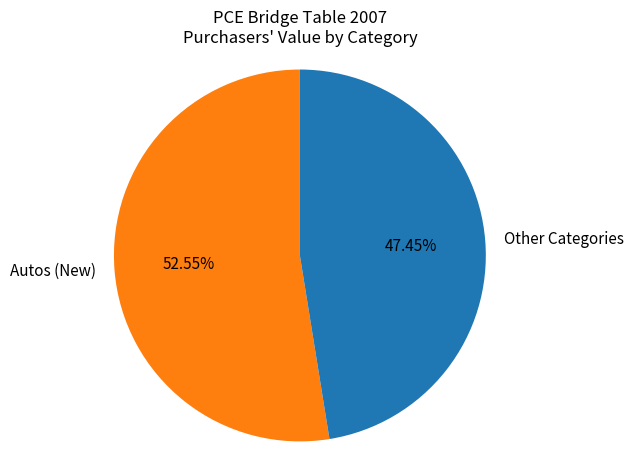

Between Other Categories and Autos (New), which is larger?

Autos (New)